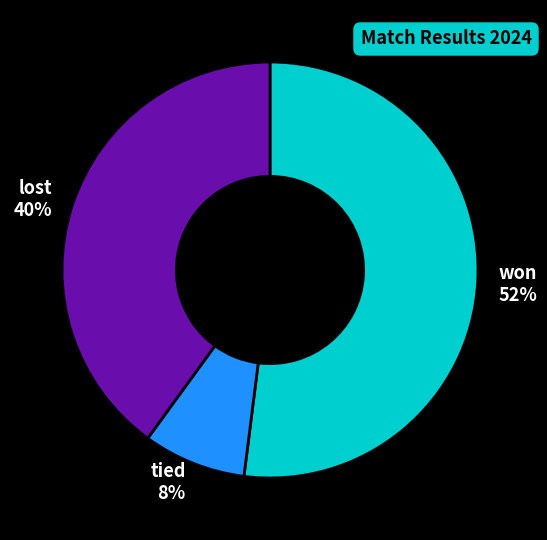

How many segments does this pie chart have?

3